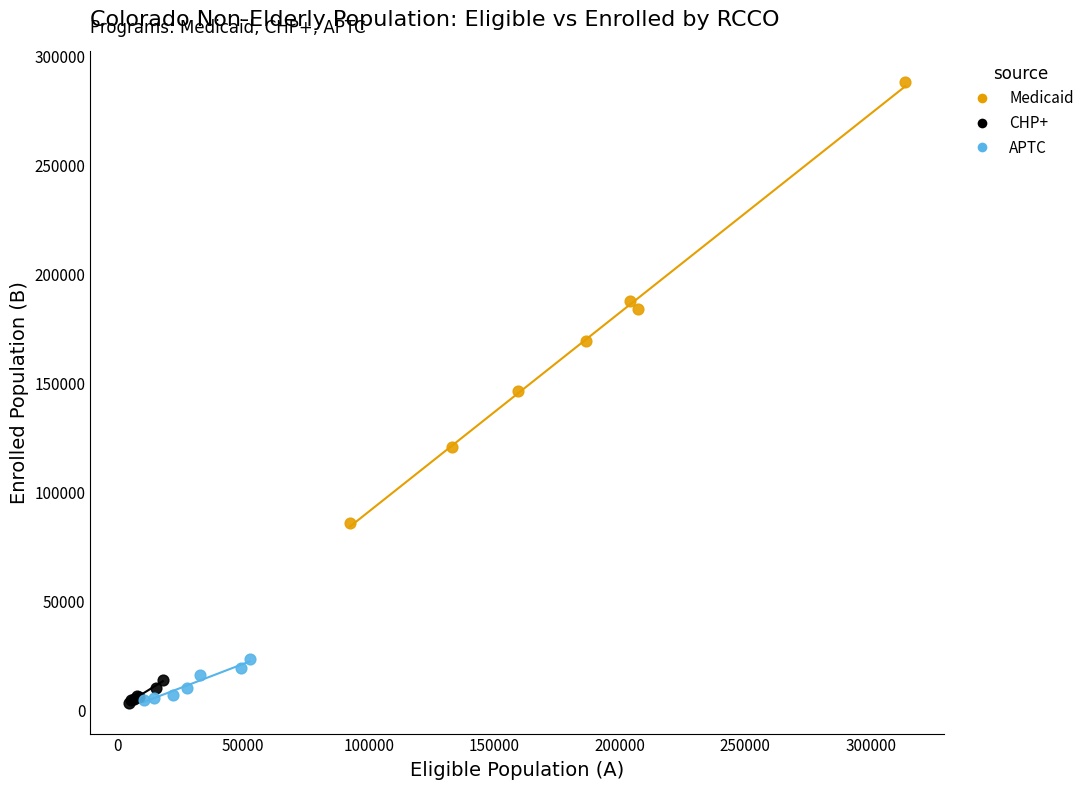

Which series reaches the maximum Y coordinate?

Medicaid